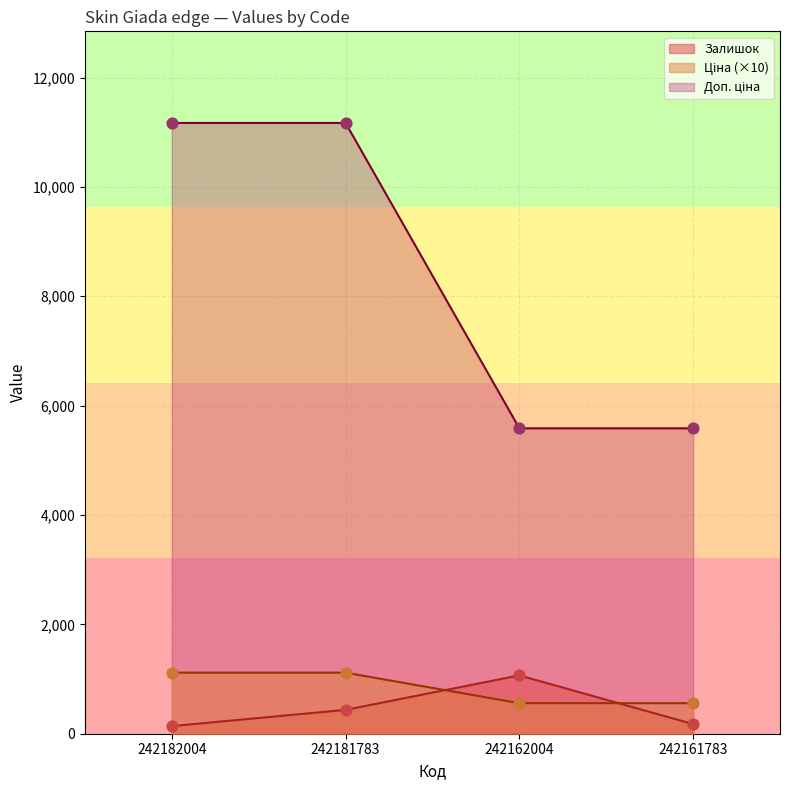

What are all the series names shown in the legend?

Залишок, Ціна, Доп. ціна